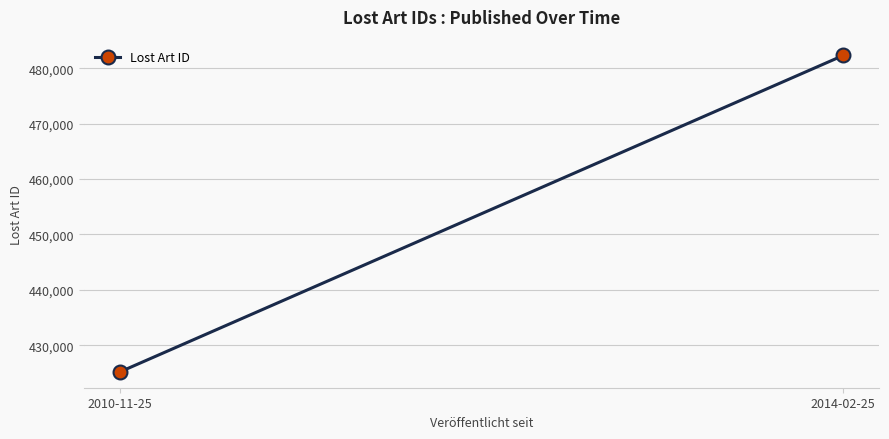

List the labels in order of value, smallest first.

2010-11-25, 2014-02-25